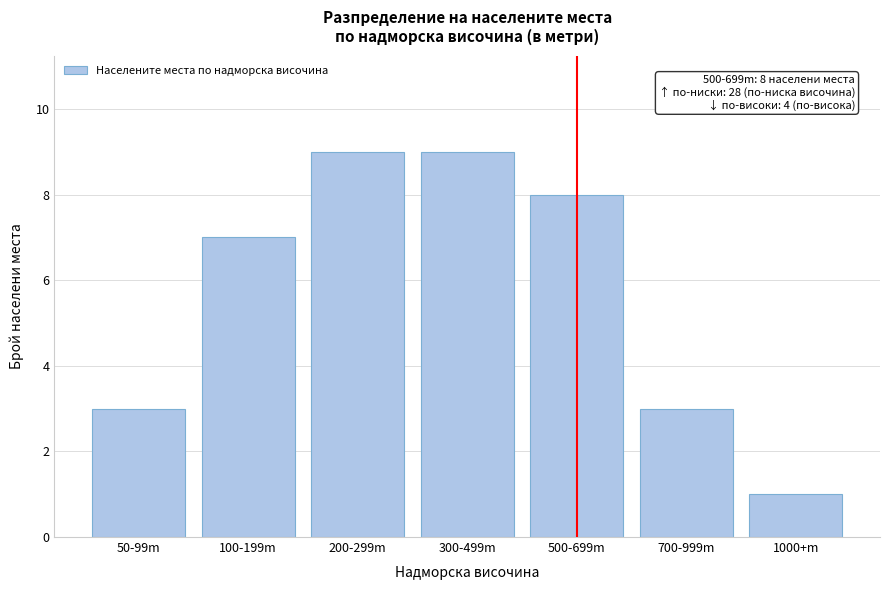

Reading right to left, transcribe all the data shown in this chart.

1000+m=1	700-999m=3	500-699m=8	300-499m=9	200-299m=9	100-199m=7	50-99m=3